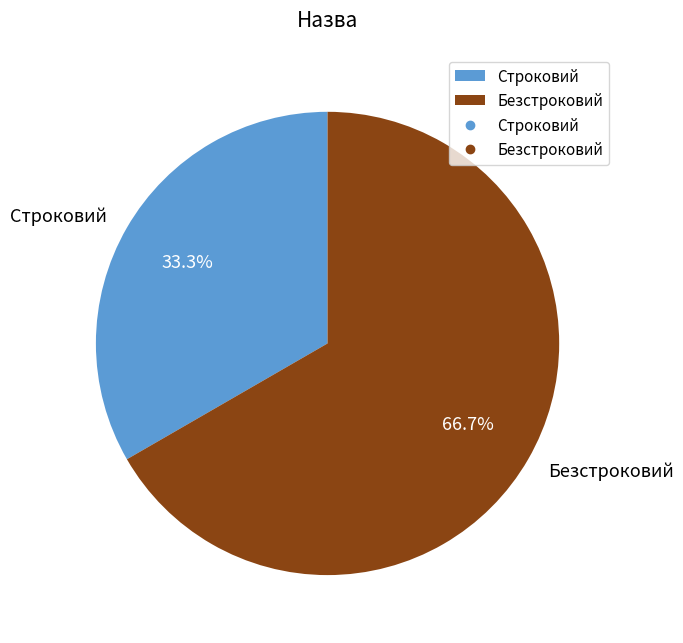

What is the largest slice in the pie chart?

Безстроковий